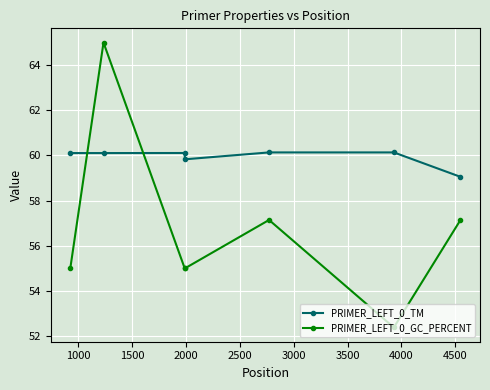

How many series are shown in this chart?

2